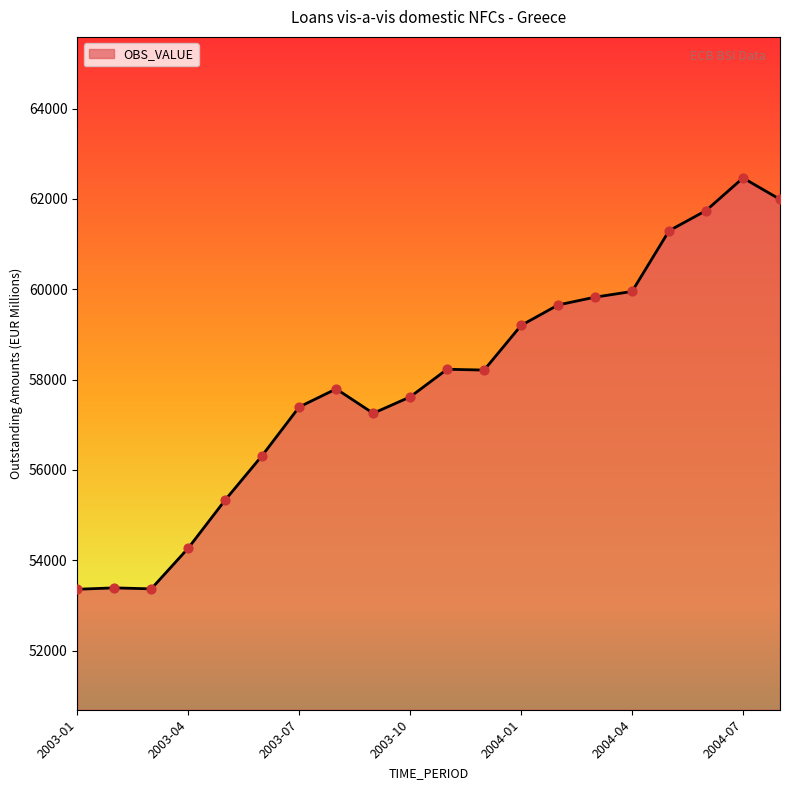

What is the difference between the maximum and minimum values?

9109